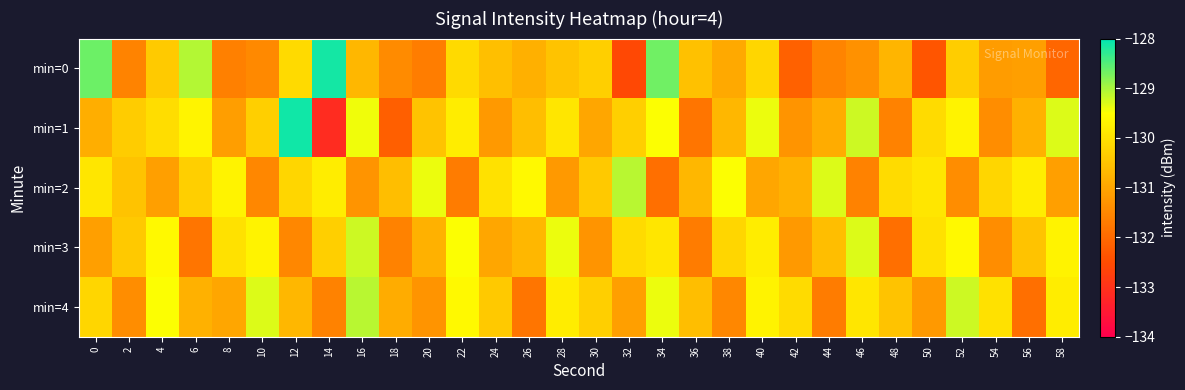

Reading left to right, extract all data points from this chart.

min=0: 0=-128.7	2=-131.6	4=-130.4	6=-129.1	8=-131.6	10=-131.5	12=-130.1	14=-128.1	16=-130.7	18=-131.4	20=-131.7	22=-130.1	24=-130.6	26=-130.8	28=-130.5	30=-130.3	32=-132.6	34=-128.7	36=-130.5	38=-130.9	40=-130.2	42=-132.1	44=-131.6	46=-131.3	48=-130.7	50=-132.4	52=-130.3	54=-131.2	56=-131.1	58=-132.1
min=1: 0=-130.8	2=-130.4	4=-130.1	6=-129.7	8=-131.1	10=-130.3	12=-128.1	14=-133.1	16=-129.4	18=-132.2	20=-130.5	22=-129.8	24=-131.2	26=-130.6	28=-129.9	30=-131.0	32=-130.3	34=-129.5	36=-131.8	38=-130.7	40=-129.4	42=-131.3	44=-130.9	46=-129.2	48=-131.6	50=-130.1	52=-129.7	54=-131.4	56=-130.8	58=-129.3
min=2: 0=-129.9	2=-130.5	4=-131.1	6=-130.3	8=-129.7	10=-131.5	12=-130.2	14=-129.8	16=-131.3	18=-130.6	20=-129.4	22=-131.7	24=-130.0	26=-129.6	28=-131.2	30=-130.4	32=-129.1	34=-131.9	36=-130.7	38=-129.5	40=-131.0	42=-130.8	44=-129.3	46=-131.6	48=-130.1	50=-129.9	52=-131.4	54=-130.2	56=-129.8	58=-131.1
min=3: 0=-131.1	2=-130.4	4=-129.6	6=-131.8	8=-130.0	10=-129.7	12=-131.5	14=-130.3	16=-129.2	18=-131.6	20=-130.8	22=-129.5	24=-131.0	26=-130.7	28=-129.4	30=-131.3	32=-130.1	34=-129.9	36=-131.7	38=-130.2	40=-129.8	42=-131.2	44=-130.6	46=-129.3	48=-131.9	50=-130.0	52=-129.6	54=-131.4	56=-130.5	58=-129.7
min=4: 0=-130.2	2=-131.4	4=-129.5	6=-130.8	8=-131.0	10=-129.3	12=-130.7	14=-131.6	16=-129.1	18=-130.9	20=-131.3	22=-129.6	24=-130.4	26=-131.8	28=-129.8	30=-130.3	32=-131.1	34=-129.4	36=-130.6	38=-131.5	40=-129.7	42=-130.1	44=-131.7	46=-129.9	48=-130.5	50=-131.2	52=-129.2	54=-130.0	56=-131.9	58=-129.8